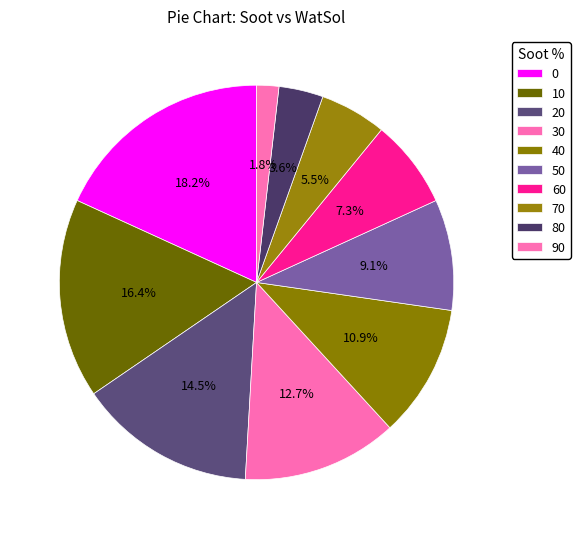

How many slices are in this pie chart?

10